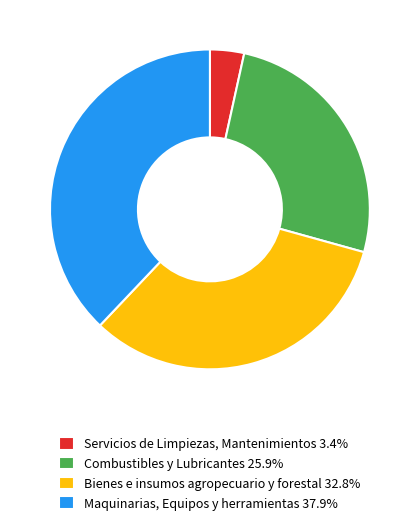

Is the sum of Bienes e insumos agropecuario y forestal 32.8% and Combustibles y Lubricantes 25.9% greater than half?

Yes